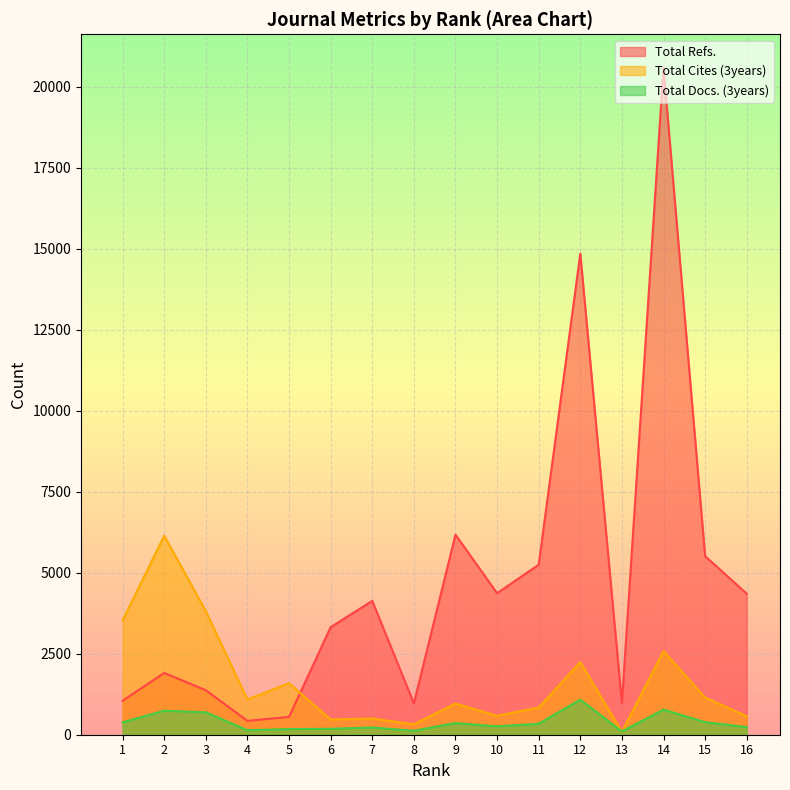

Rank the series by their maximum value, from lowest to highest.

Total Docs. (3years), Total Cites (3years), Total Refs.